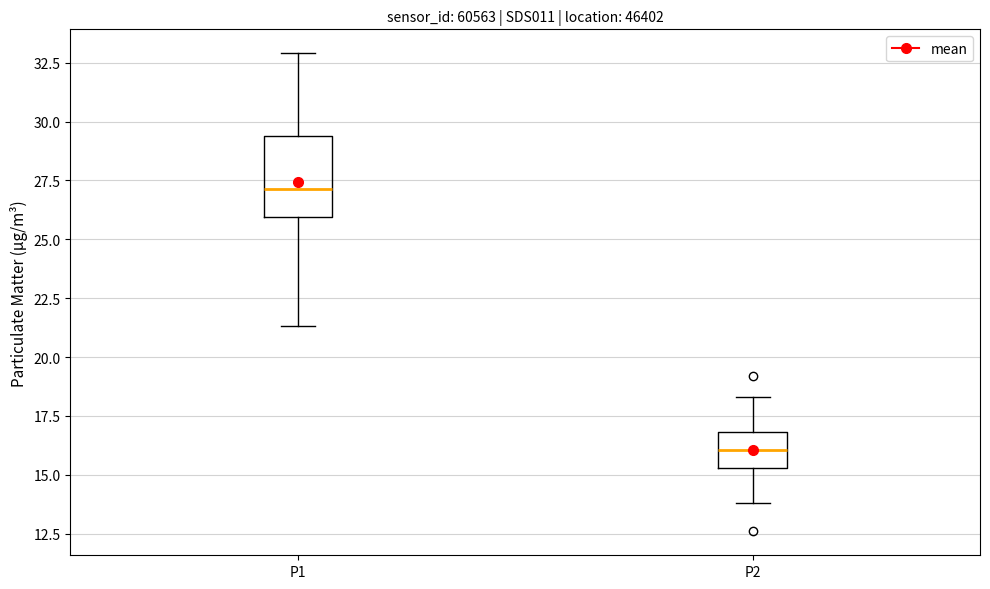

Reading left to right, read every box against the y-axis: the position of its median line, the range the box covers, and the ends of its whiskers. The values are not printed on the chart, so give them approximately, as read against the axis.

P1: median 27.0, box 26.0 to 29.5, whiskers 21.5 to 33.0
P2: median 16.0, box 15.5 to 17.0, whiskers 14.0 to 18.5